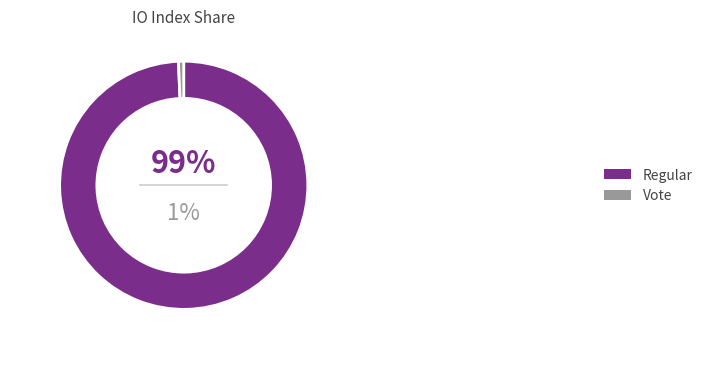

Is the sum of Regular and Vote greater than half?

Yes